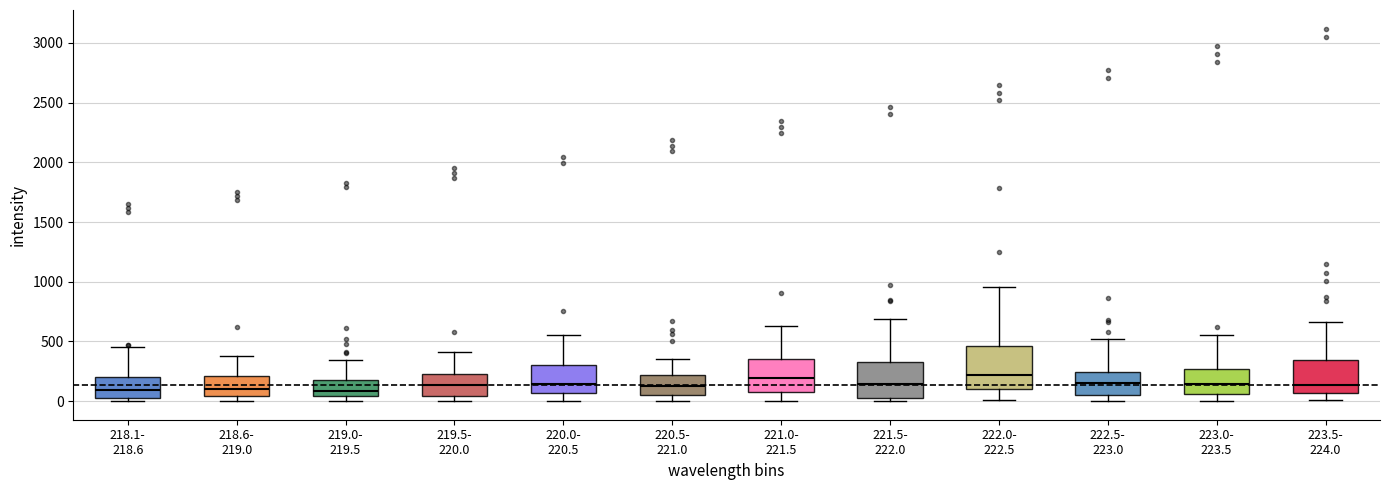

Reading left to right, read every box against the y-axis: the position of its median line, the range the box covers, and the ends of its whiskers. The values are not printed on the chart, so give them approximately, as read against the axis.

218.1- 218.6: median 100, box 50 to 200, whiskers 0 to 450
218.6- 219.0: median 100, box 50 to 200, whiskers 0 to 400
219.0- 219.5: median 100, box 50 to 150, whiskers 0 to 350
219.5- 220.0: median 150, box 50 to 250, whiskers 0 to 400
220.0- 220.5: median 150, box 50 to 300, whiskers 0 to 550
220.5- 221.0: median 150, box 50 to 200, whiskers 0 to 350
221.0- 221.5: median 200, box 50 to 350, whiskers 0 to 650
221.5- 222.0: median 150, box 0 to 300, whiskers 0 (just below the box's lower edge) to 700
222.0- 222.5: median 200, box 100 to 450, whiskers 0 to 950
222.5- 223.0: median 150, box 50 to 250, whiskers 0 to 500
223.0- 223.5: median 150, box 50 to 250, whiskers 0 to 550
223.5- 224.0: median 150, box 50 to 350, whiskers 0 to 650